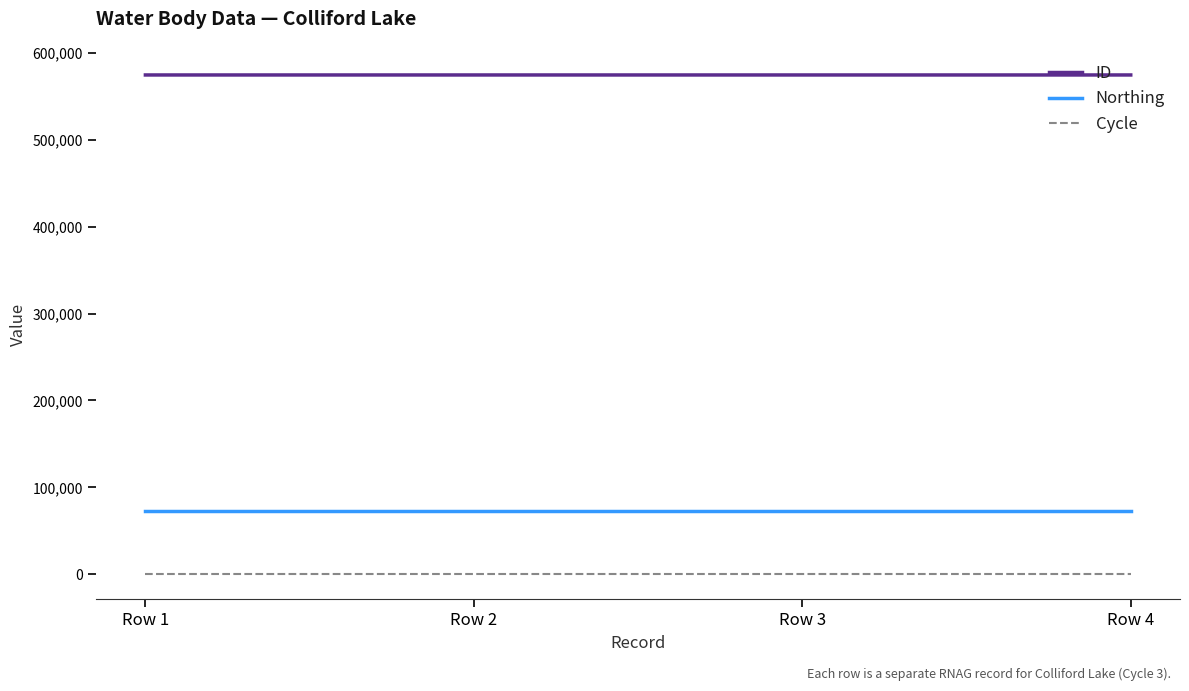

What are all the series names shown in the legend?

ID, Northing, Cycle